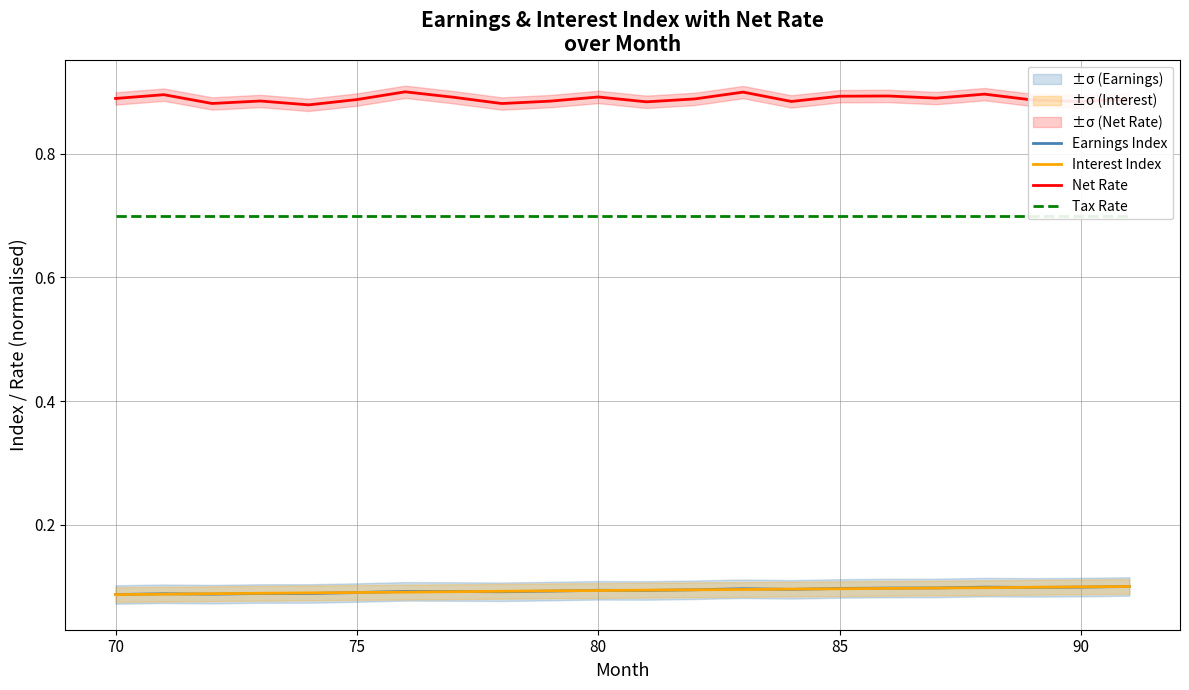

True or false: Interest Index has more than 0 points higher than both neighbors.

False